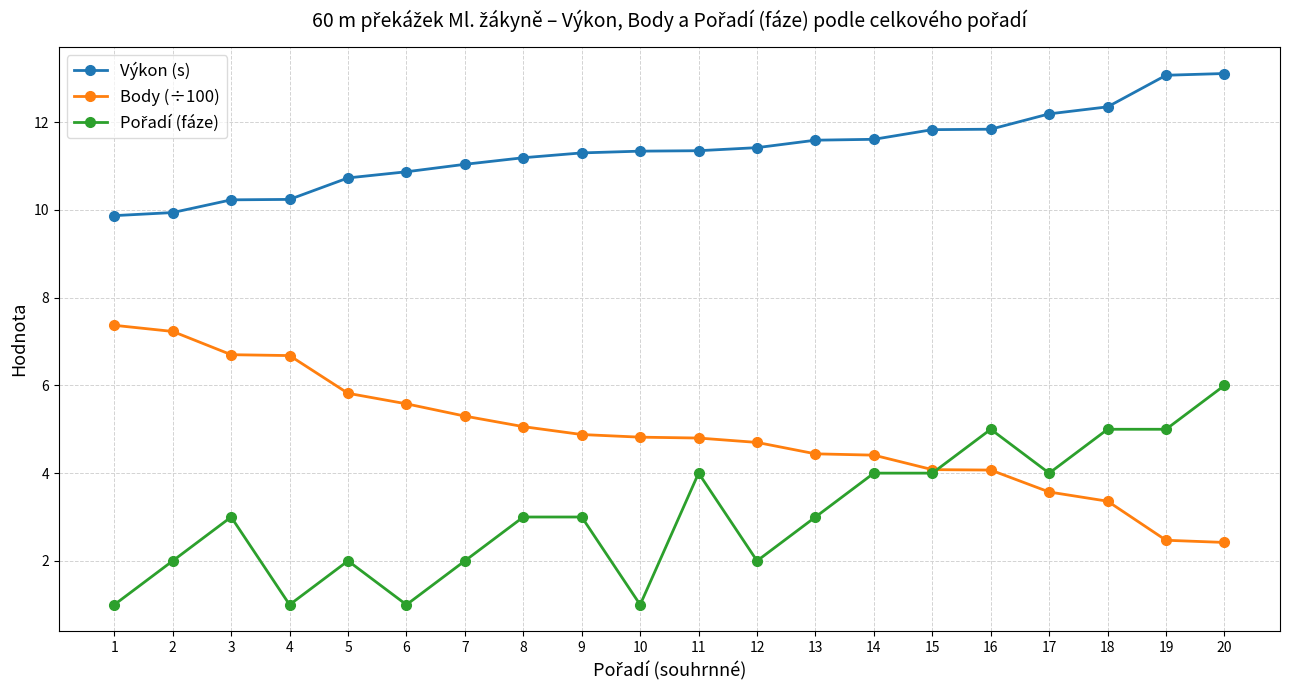

What is the greatest value displayed?

13.1